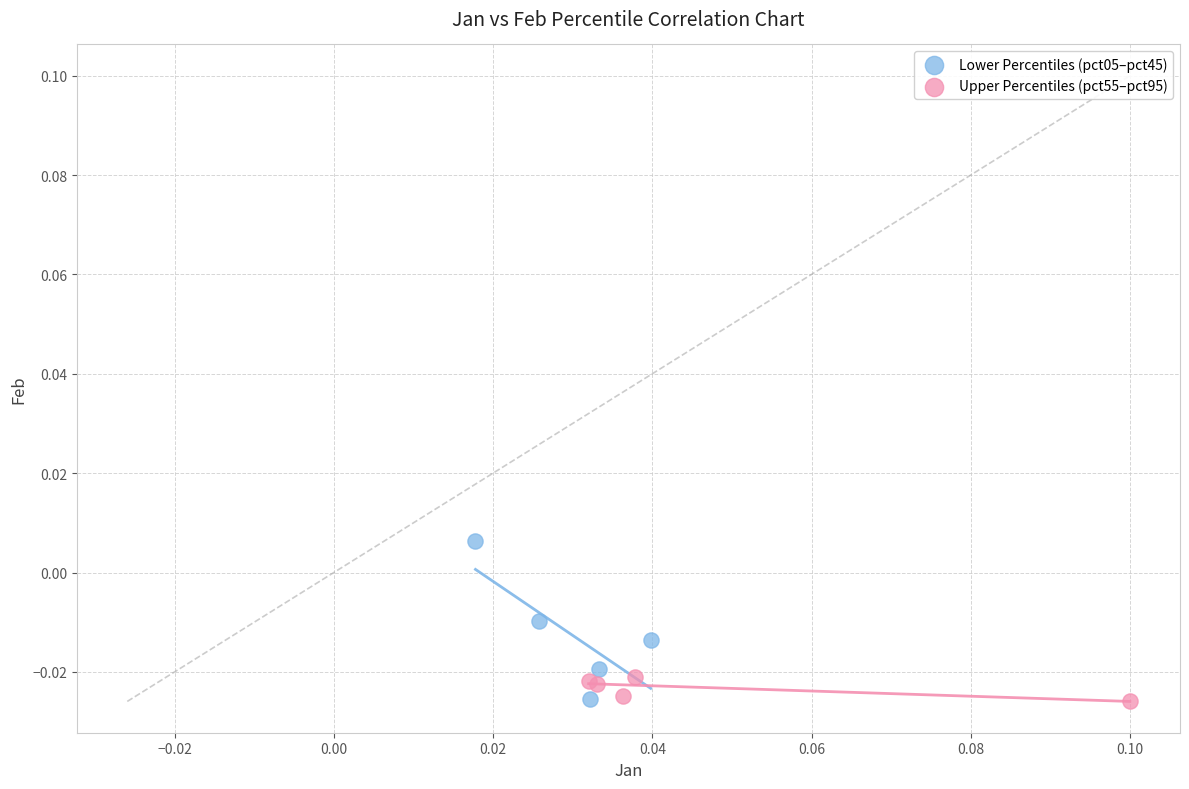

Which series contains the highest Y value?

Lower Percentiles (pct05–pct45)